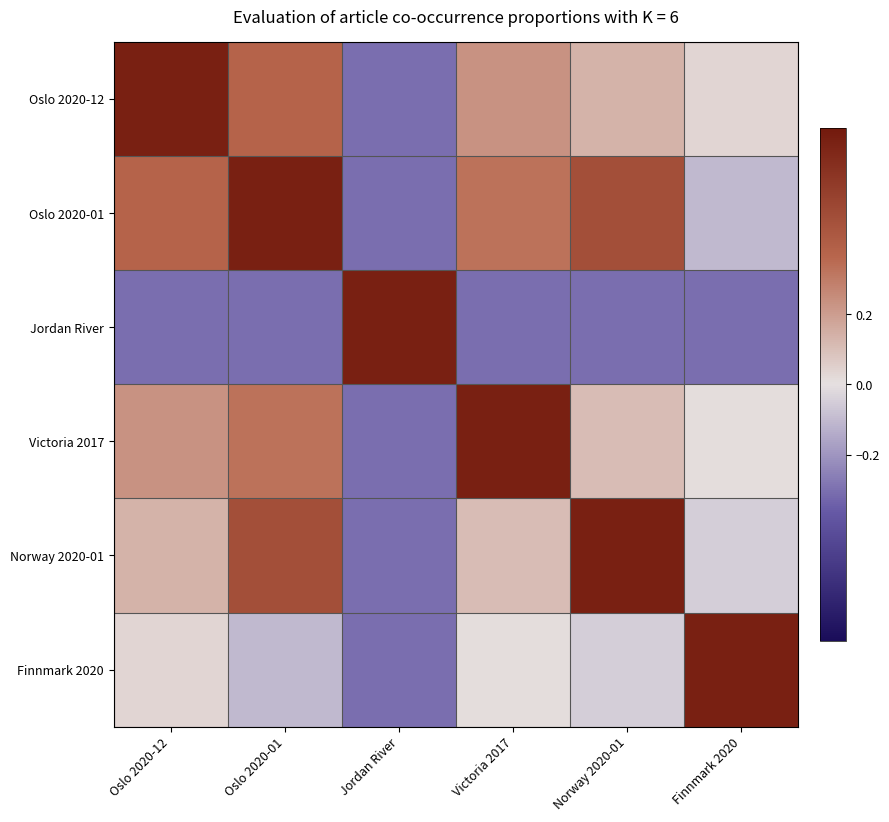

What is the spread (max minus min) of values at Victoria 2017?

1.0